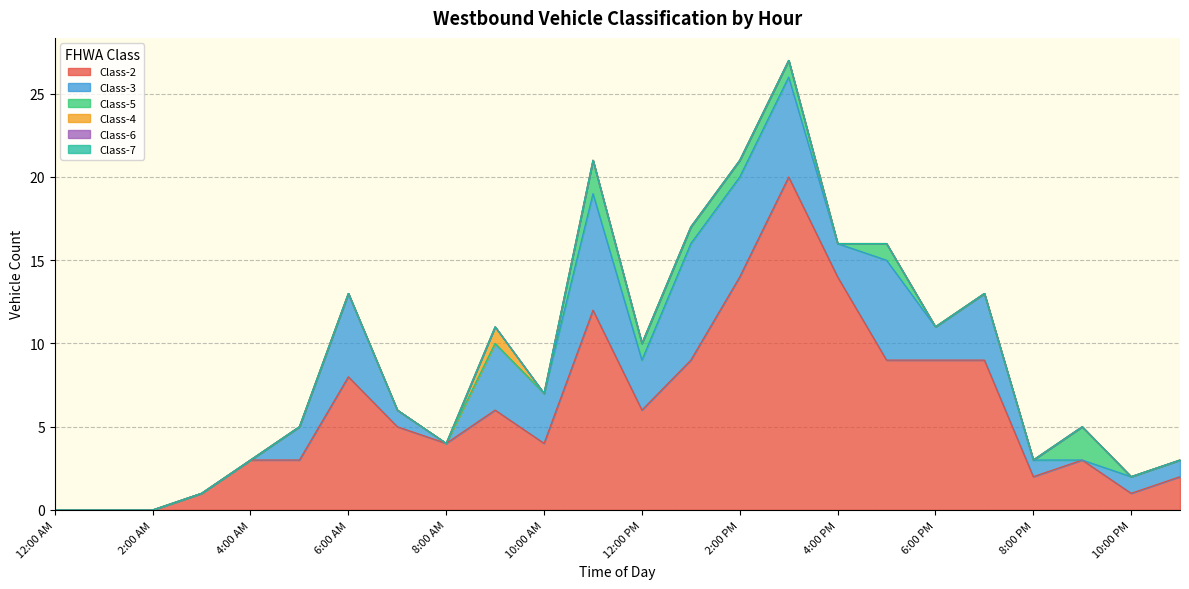

What is the label of the 12th point from the right?

12:00 PM